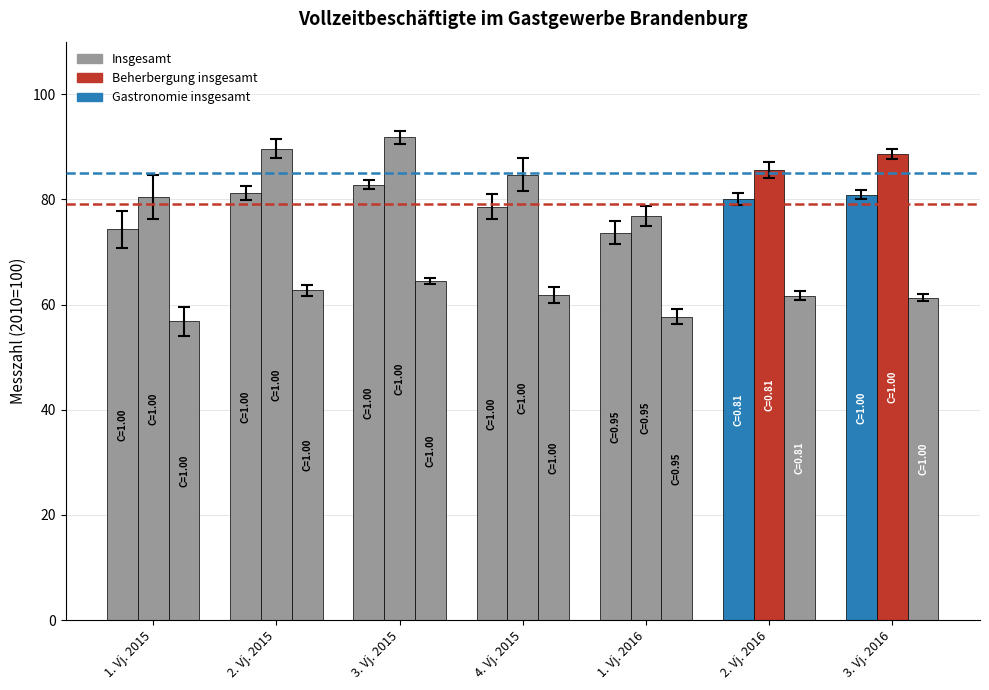

What is the value of the Insgesamt bar at the 5th from the left?

73.7